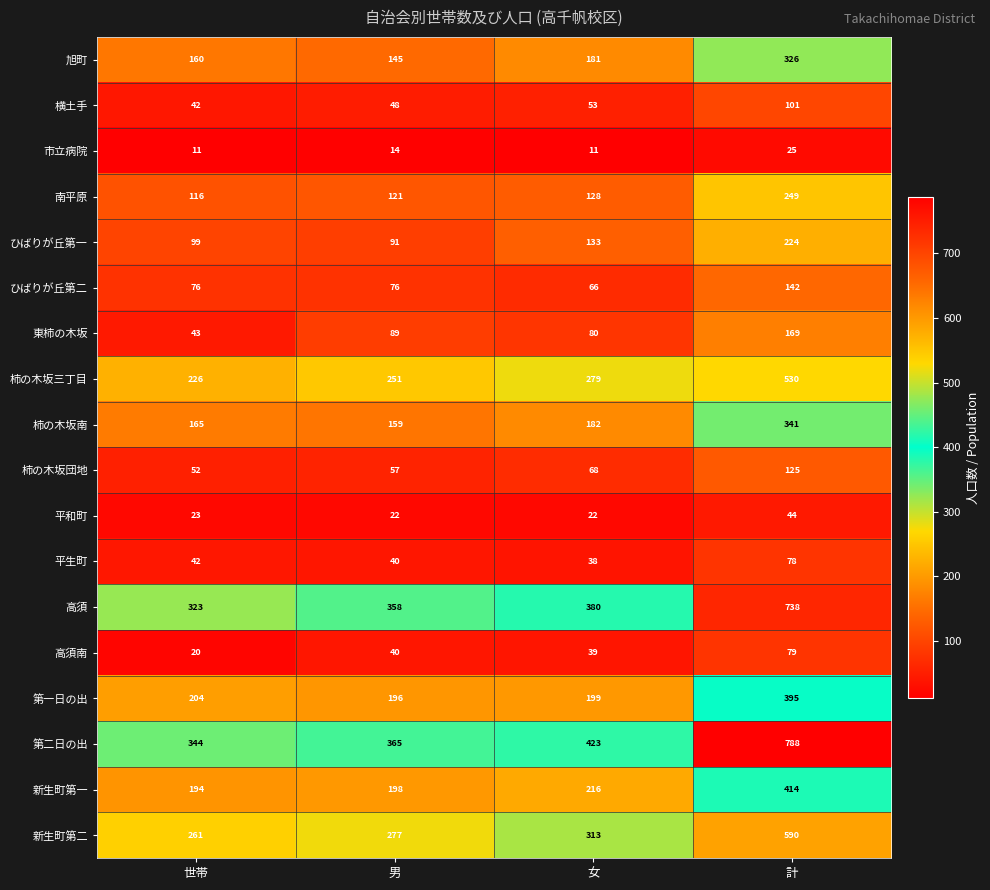

Is the value of ひばりが丘第一 at 世帯 greater than the value of 高須南 at 計?

Yes